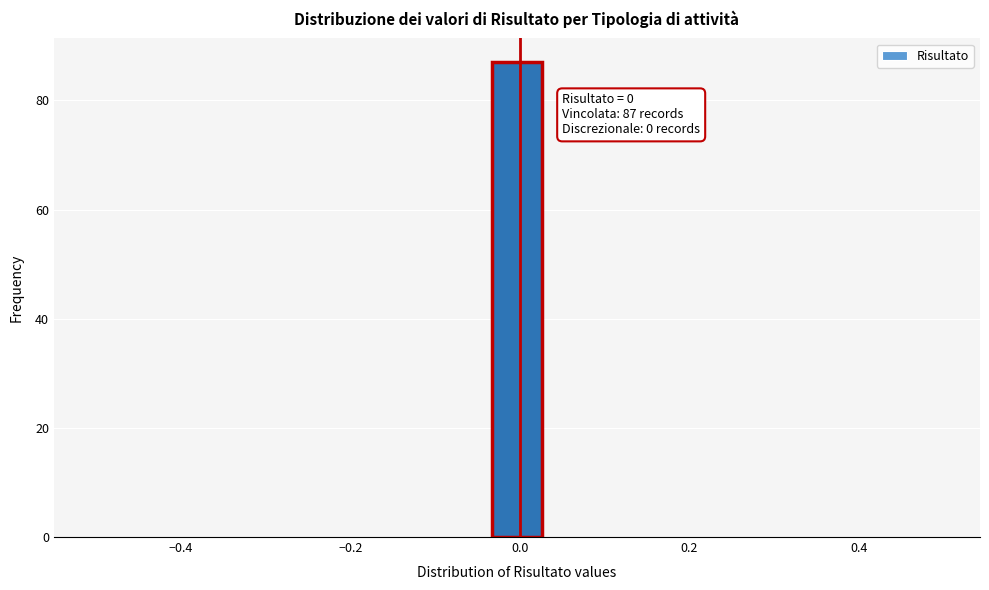

Around what value on the x-axis is the tallest bar? Give the approximate position of its centre, as read against the axis.

0.00